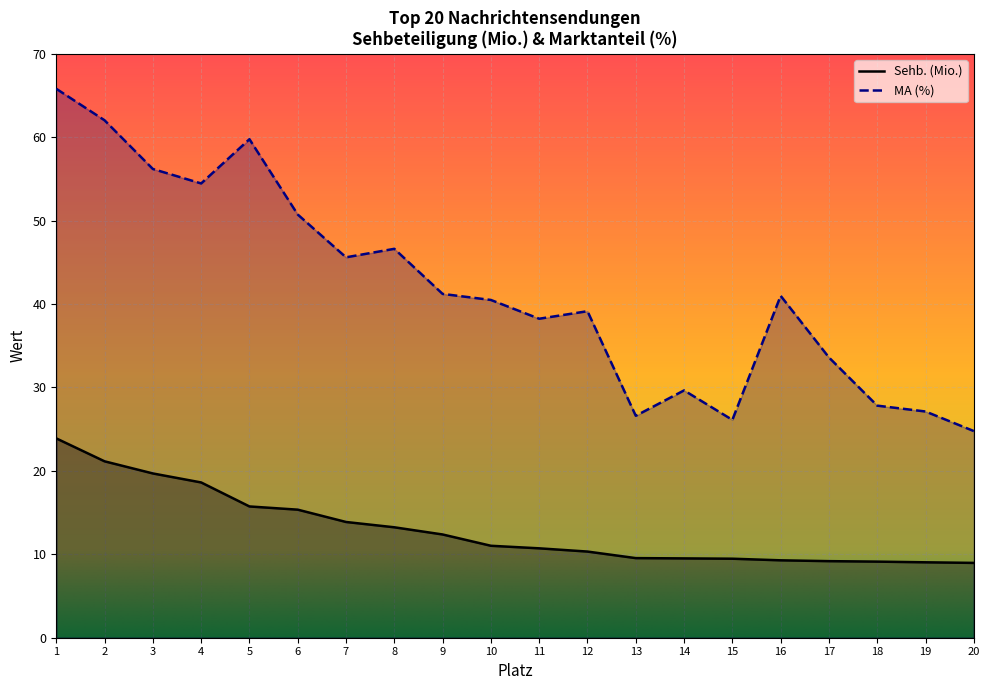

List the series in order of their overall mean, lowest first.

Sehb. (Mio.), MA (%)